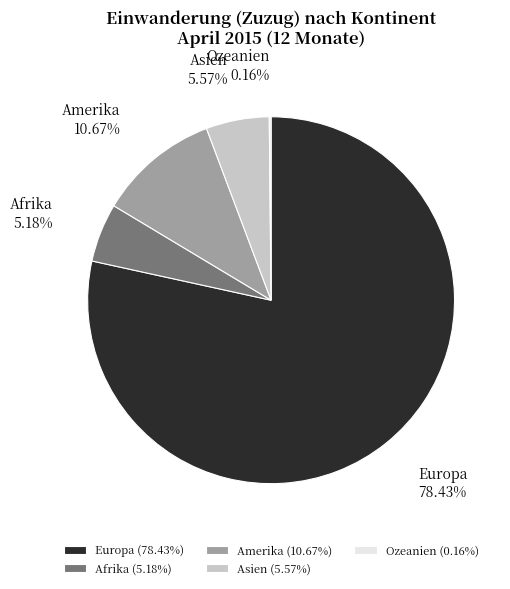

What is the ratio of the value at Afrika to the value at Asien?

0.9